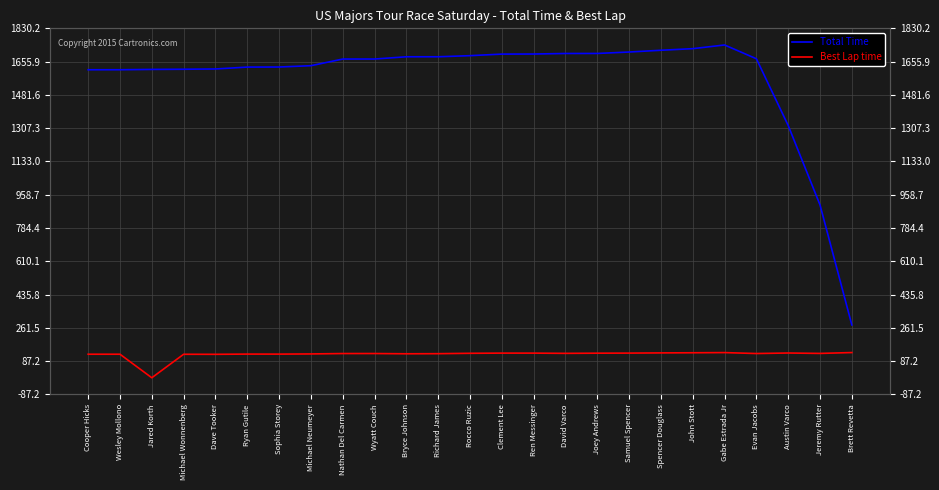

How many interior local valleys does the Best Lap time series have?

7